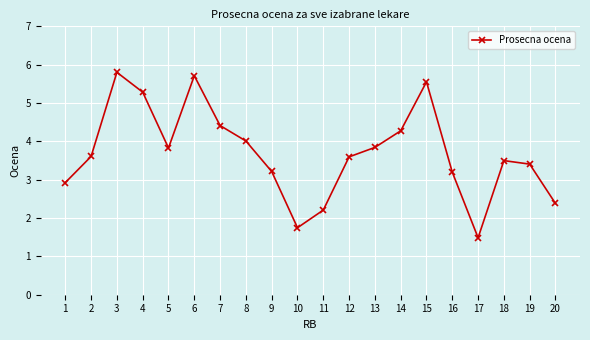

Is it true that the value at 11 is 2.2?

True